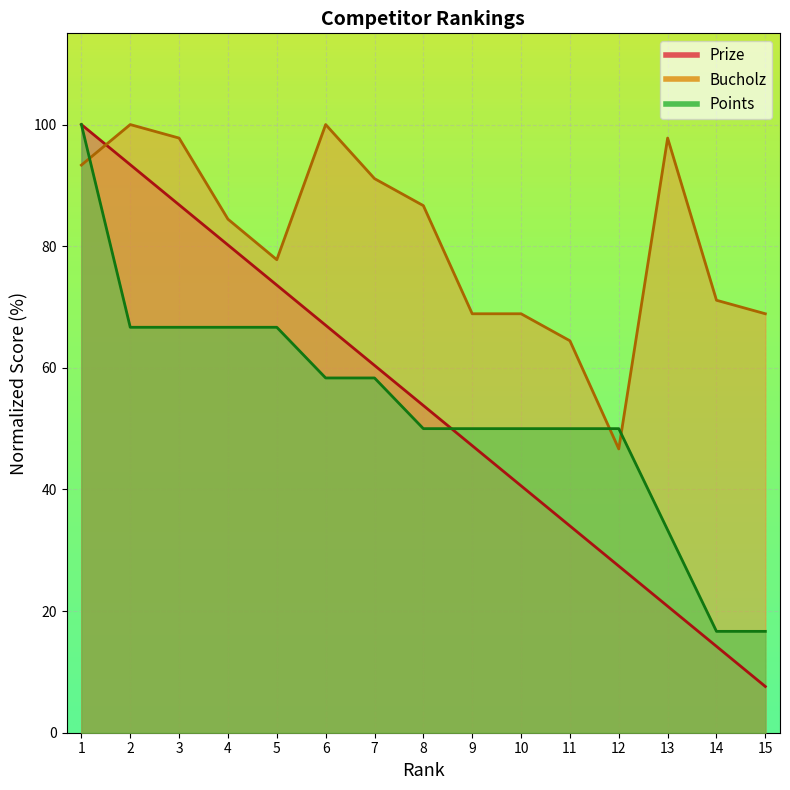

At which label does Points reach its peak?

1